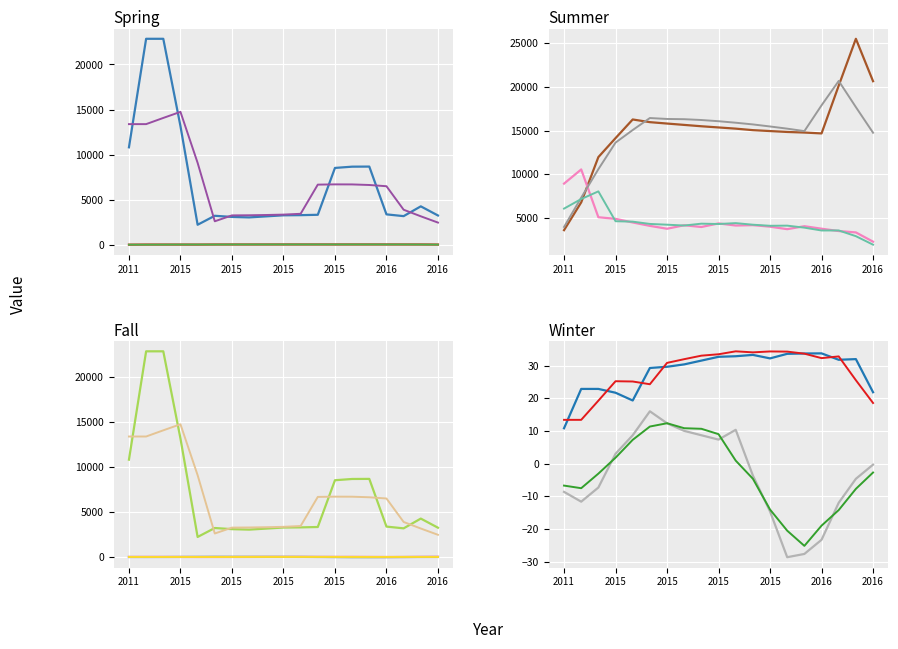

True or false: transactionValue and transactionPricePerShare cross at least once.

False